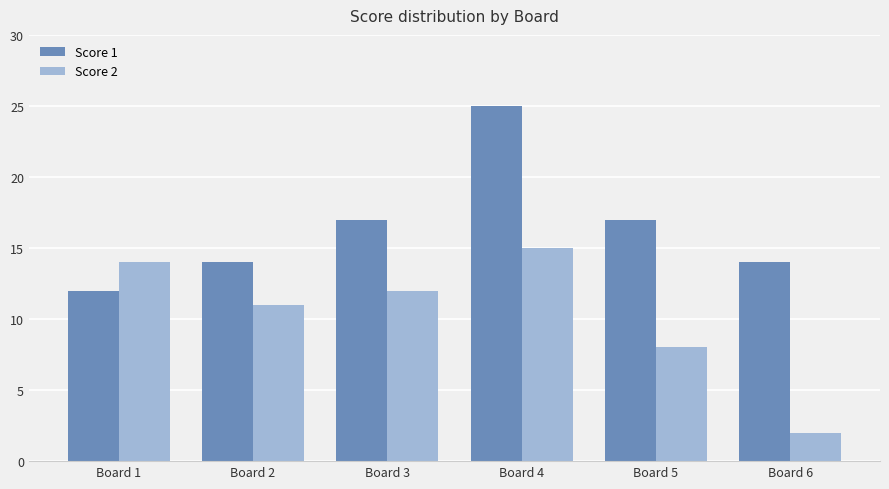

What is the difference between the Score 2 values at Board 2 and Board 1?

3